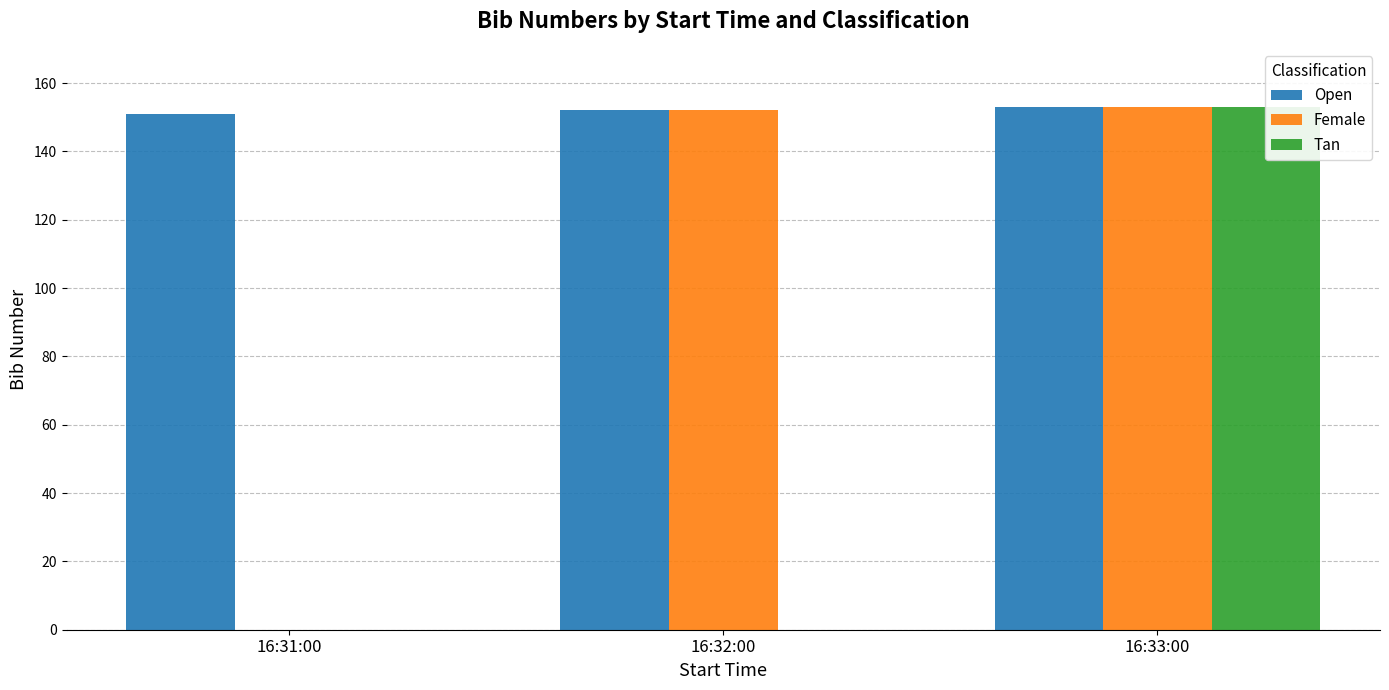

Count the number of categories in the chart.

3